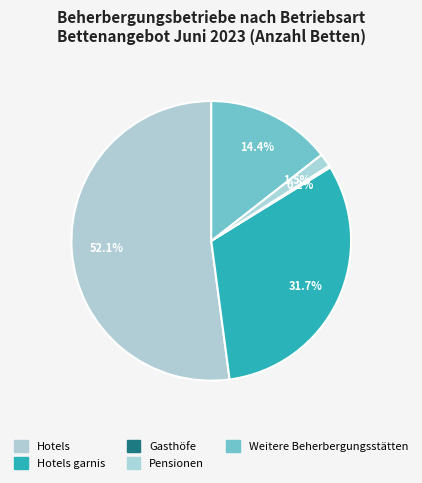

Which slice represents more than half of the pie?

Hotels